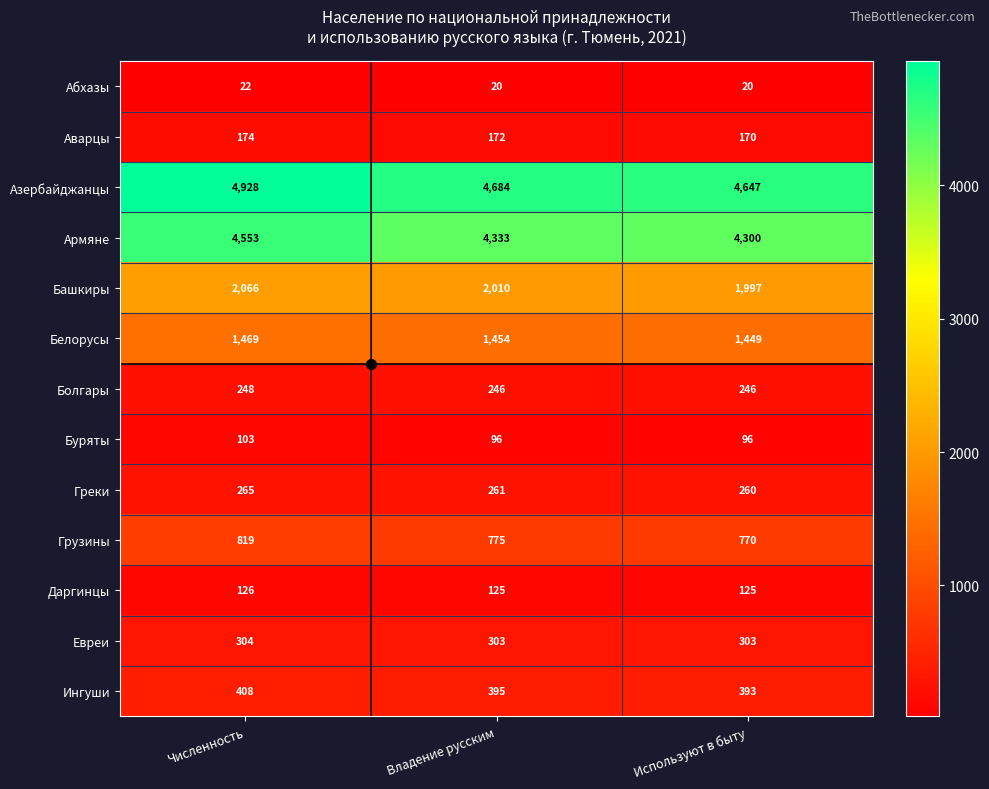

At how many categories does at least one series exceed 75?

3